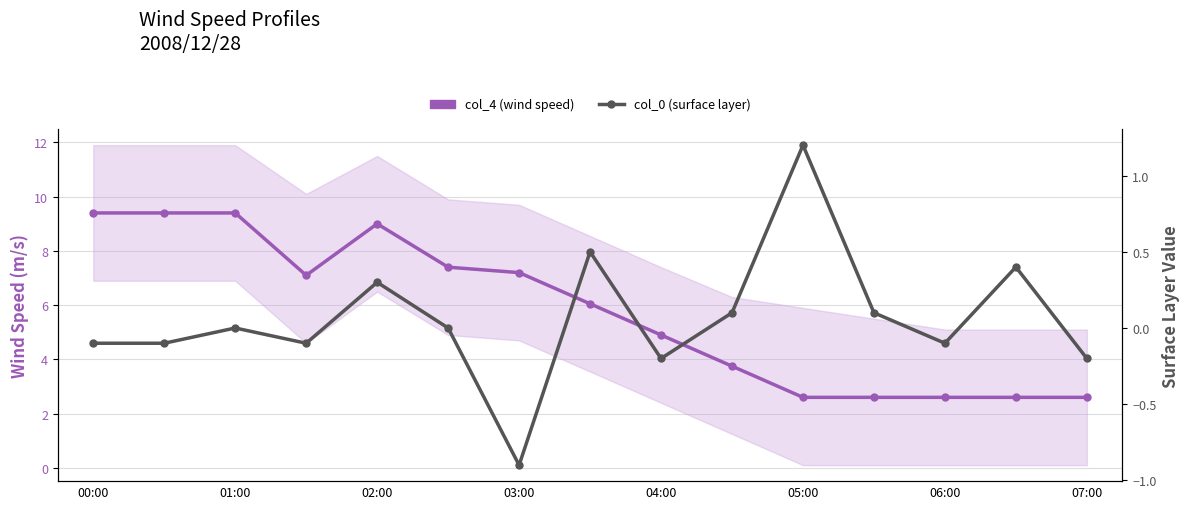

At how many categories does at least one series exceed 8?

4